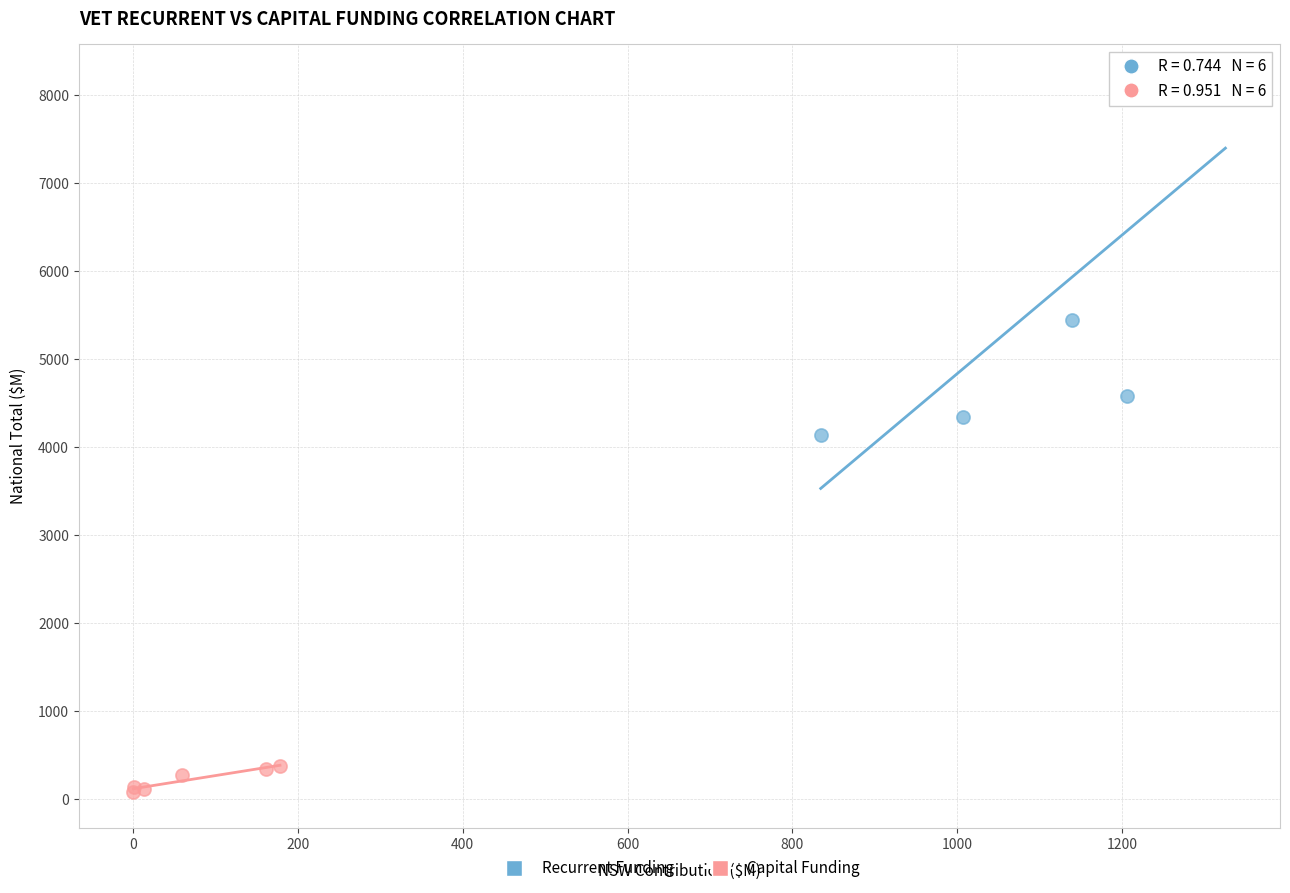

Which series contains the lowest Y value?

Capital Funding